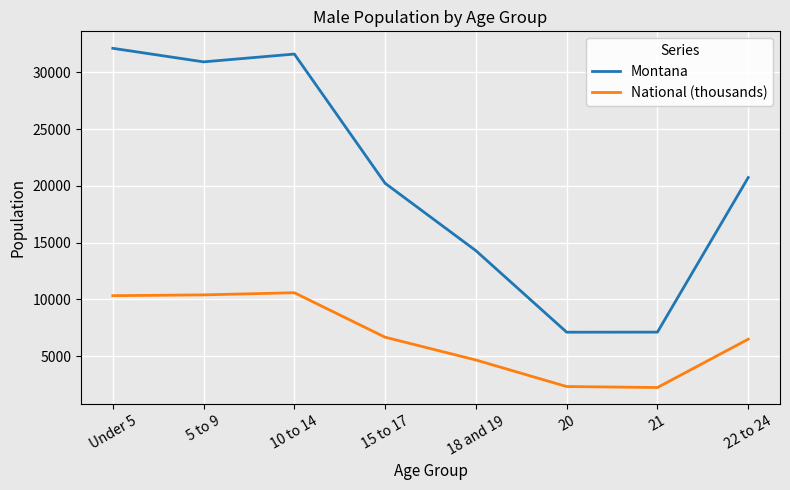

What is the total value across all series at 18 and 19?

18934.5